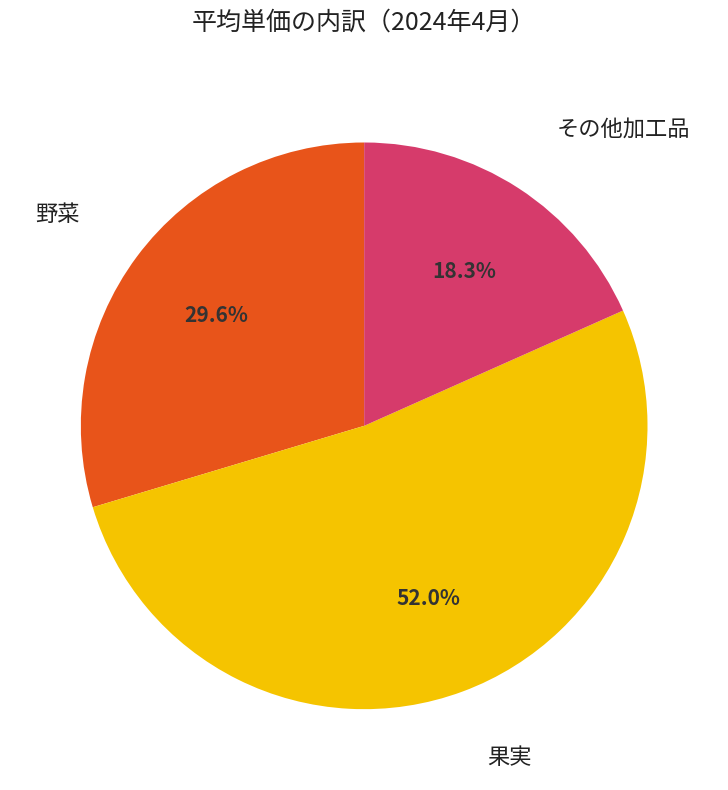

How many segments does this pie chart have?

3